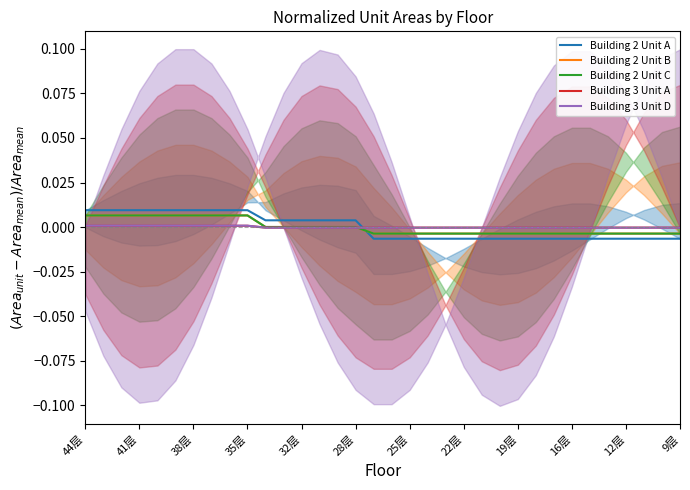

How many distinct data groups are displayed?

5